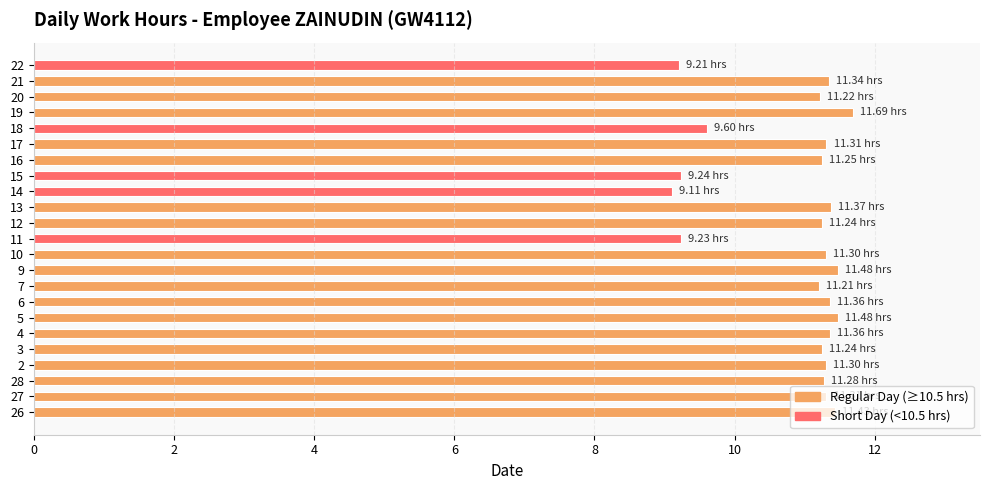

Between 11 and 3, which is larger?

3